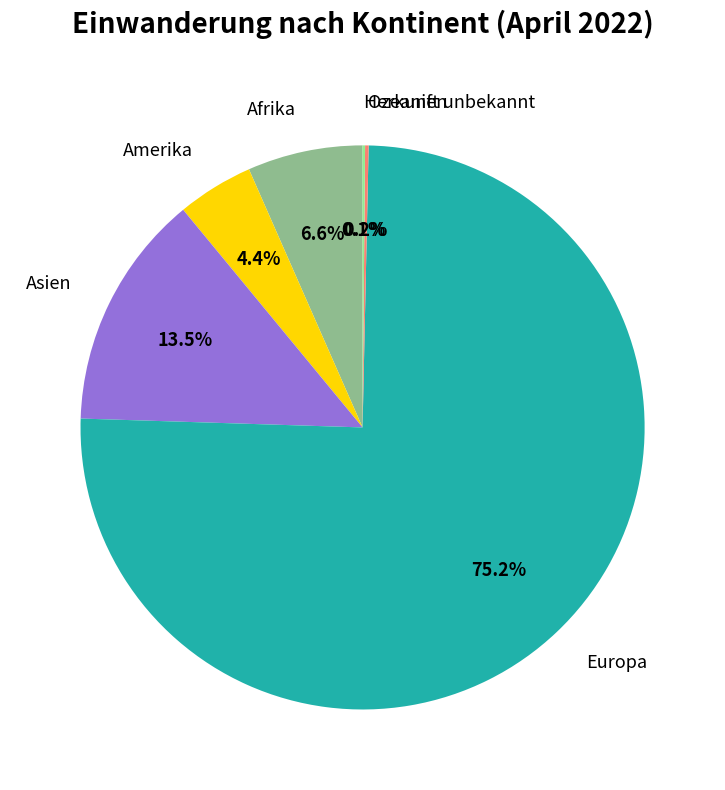

Does Europa represent more than half of the total?

Yes